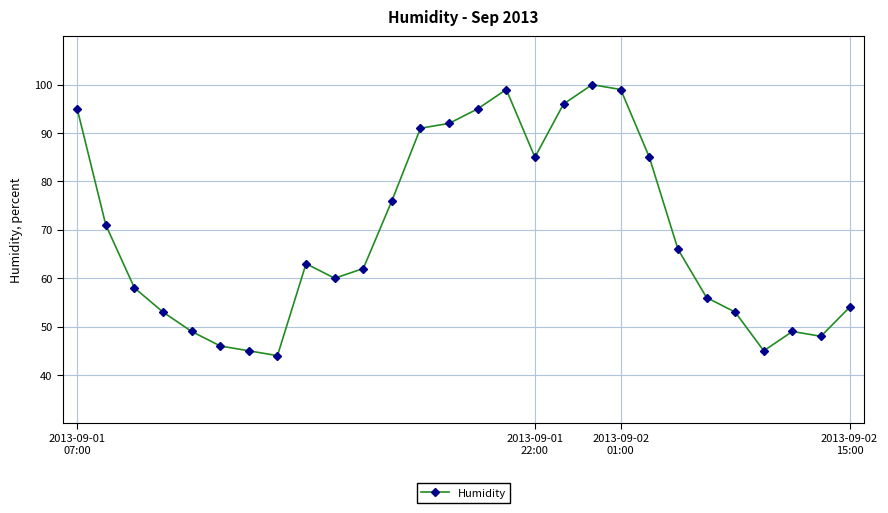

What is the difference between the maximum and minimum values?

56